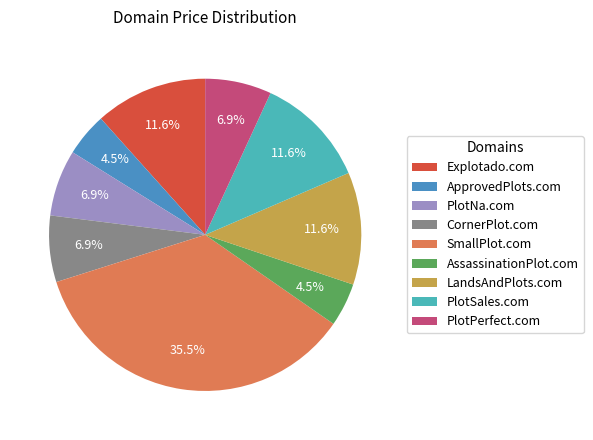

Which has a higher value, PlotNa.com or ApprovedPlots.com?

PlotNa.com